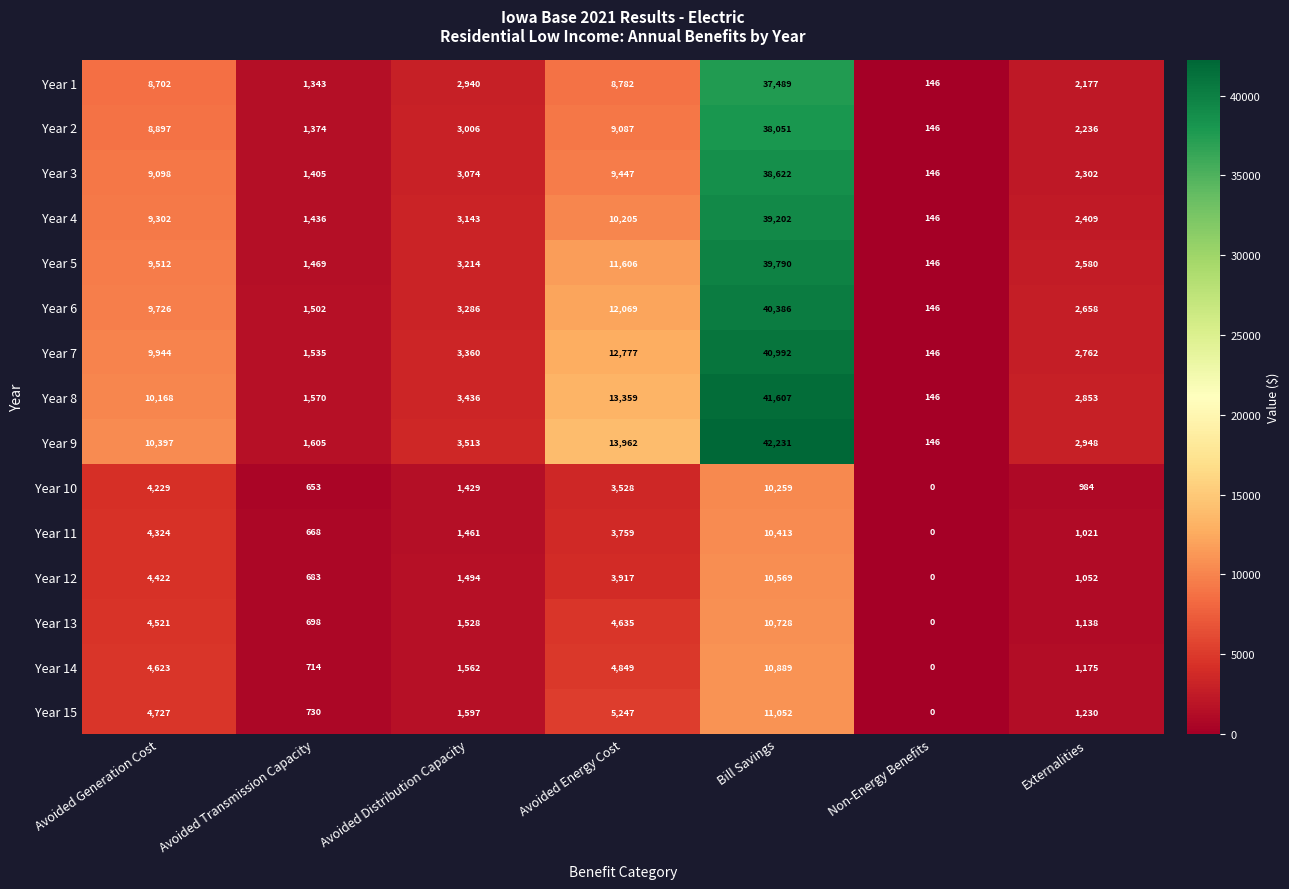

What is the sum of the Year 12 values at Bill Savings and Avoided Distribution Capacity?

12063